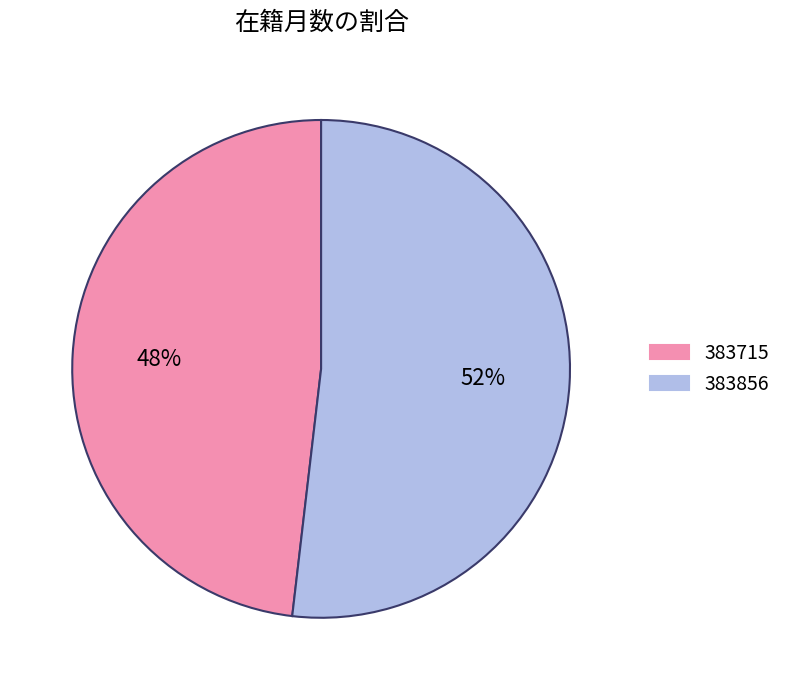

Count the number of slices in the pie.

2